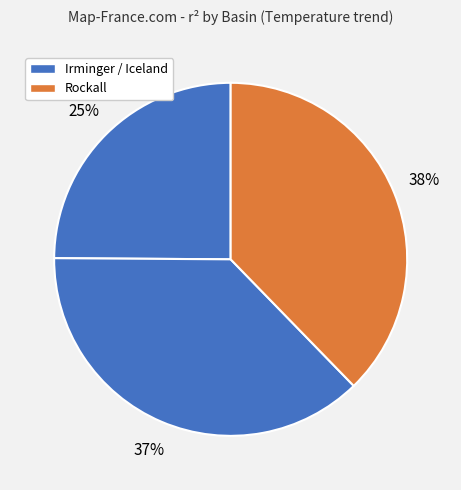

How many segments does this pie chart have?

3